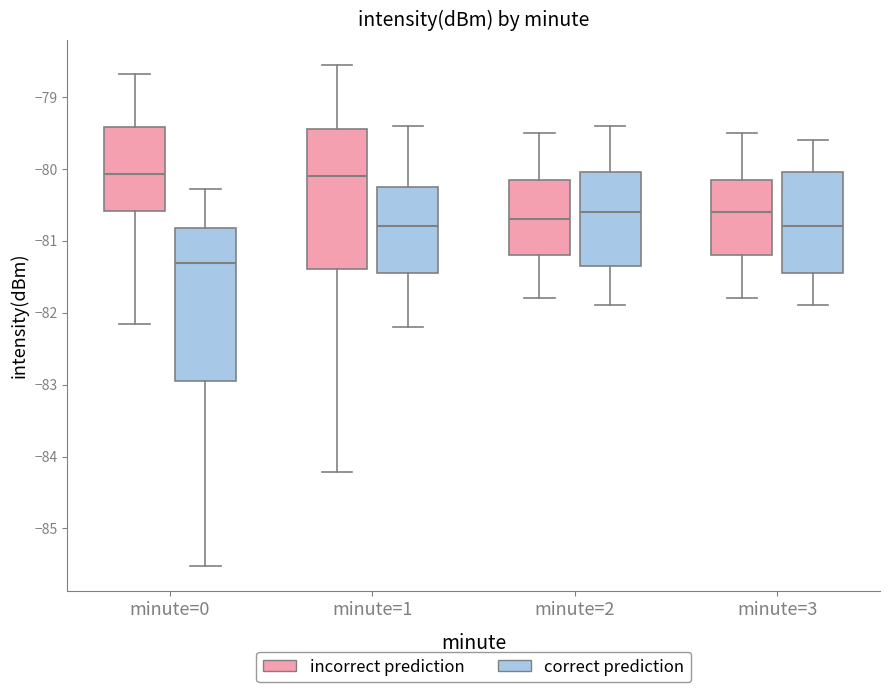

Reading left to right, transcribe this box plot: for each box, give where its median line is, the range the box spans, and where its two whiskers end, as read against the y-axis. The values are not printed on the chart, so give them approximately, as read against the axis.

minute=0 (incorrect prediction): median -80.1, box -80.6 to -79.4, whiskers -82.2 to -78.7
minute=0 (correct prediction): median -81.3, box -83.0 to -80.8, whiskers -85.5 to -80.3
minute=1 (incorrect prediction): median -80.1, box -81.4 to -79.4, whiskers -84.2 to -78.6
minute=1 (correct prediction): median -80.8, box -81.4 to -80.2, whiskers -82.2 to -79.4
minute=2 (incorrect prediction): median -80.7, box -81.2 to -80.1, whiskers -81.8 to -79.5
minute=2 (correct prediction): median -80.6, box -81.3 to -80.0, whiskers -81.9 to -79.4
minute=3 (incorrect prediction): median -80.6, box -81.2 to -80.1, whiskers -81.8 to -79.5
minute=3 (correct prediction): median -80.8, box -81.4 to -80.0, whiskers -81.9 to -79.6